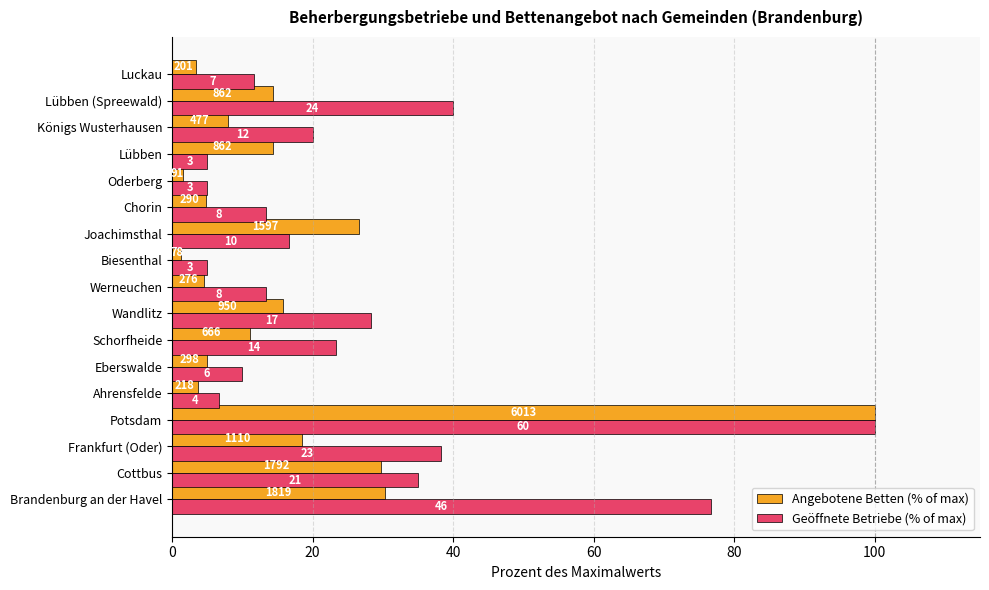

Which series has the largest total across all categories?

Geöffnete Betriebe (% of max)